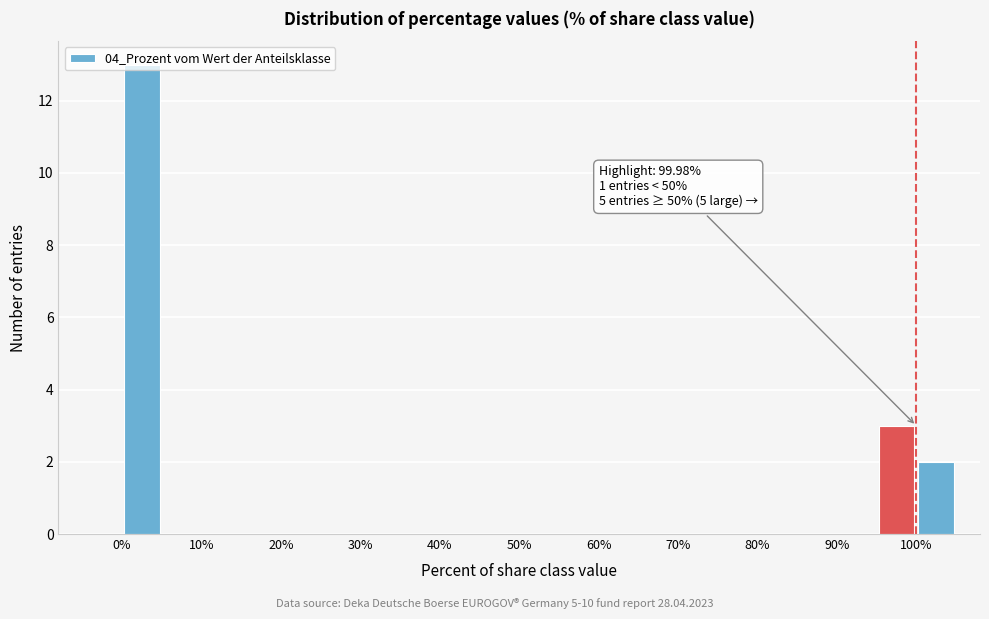

Over which range of the x-axis is the bar tallest?

0 to 5